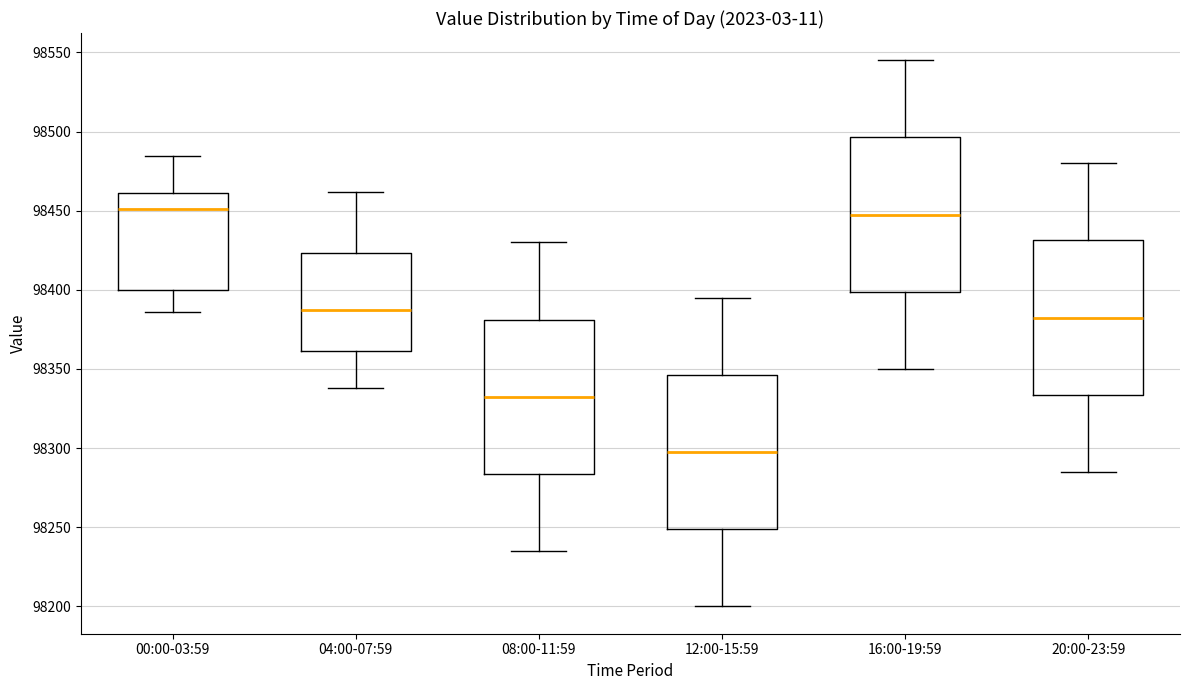

Reading left to right, transcribe this box plot: for each box, give where its median line is, the range the box spans, and where its two whiskers end, as read against the y-axis. The values are not printed on the chart, so give them approximately, as read against the axis.

00:00-03:59: median 98450, box 98400 to 98460, whiskers 98385 to 98485
04:00-07:59: median 98385, box 98360 to 98425, whiskers 98340 to 98460
08:00-11:59: median 98335, box 98285 to 98380, whiskers 98235 to 98430
12:00-15:59: median 98300, box 98250 to 98345, whiskers 98200 to 98395
16:00-19:59: median 98450, box 98400 to 98495, whiskers 98350 to 98545
20:00-23:59: median 98385, box 98335 to 98430, whiskers 98285 to 98480